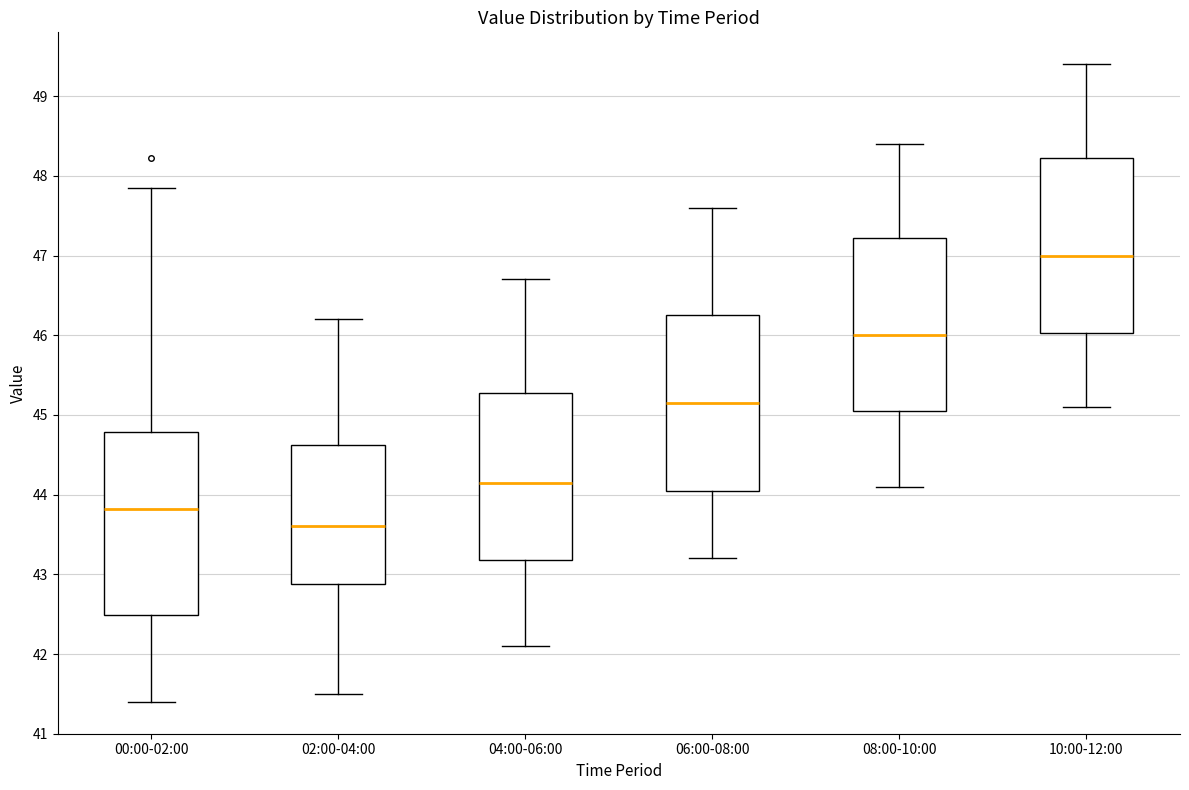

Reading left to right, transcribe this box plot: for each box, give where its median line is, the range the box spans, and where its two whiskers end, as read against the y-axis. The values are not printed on the chart, so give them approximately, as read against the axis.

00:00-02:00: median 43.8, box 42.5 to 44.8, whiskers 41.4 to 47.9
02:00-04:00: median 43.6, box 42.9 to 44.6, whiskers 41.5 to 46.2
04:00-06:00: median 44.2, box 43.2 to 45.3, whiskers 42.1 to 46.7
06:00-08:00: median 45.2, box 44.1 to 46.3, whiskers 43.2 to 47.6
08:00-10:00: median 46.0, box 45.1 to 47.2, whiskers 44.1 to 48.4
10:00-12:00: median 47.0, box 46.0 to 48.2, whiskers 45.1 to 49.4